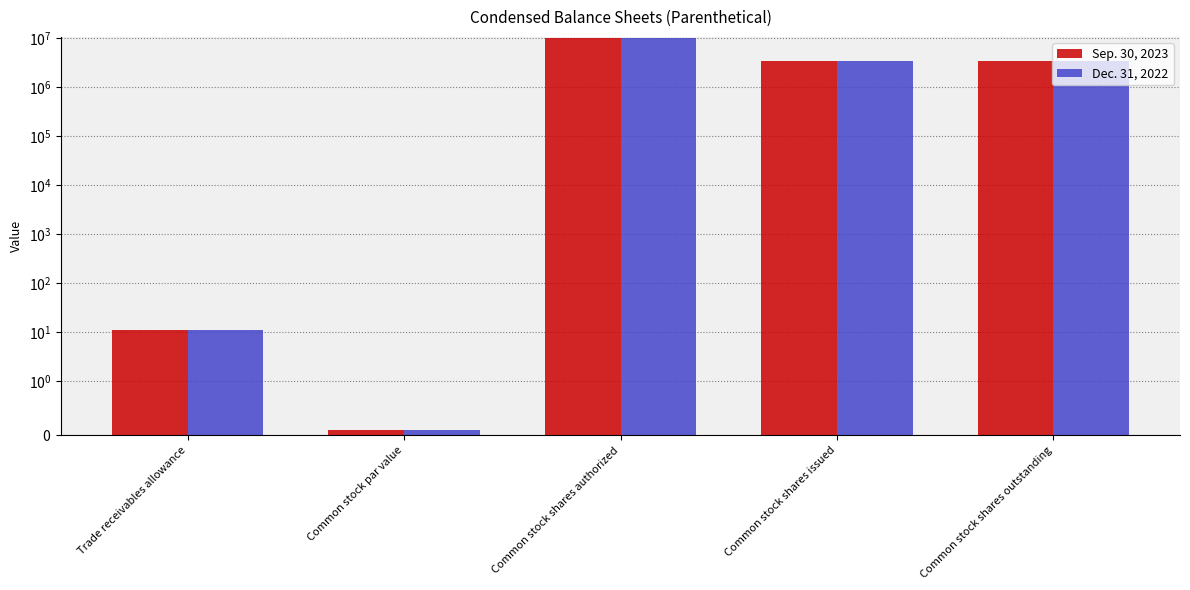

How many values in the Dec. 31, 2022 series exceed 3428021?

1